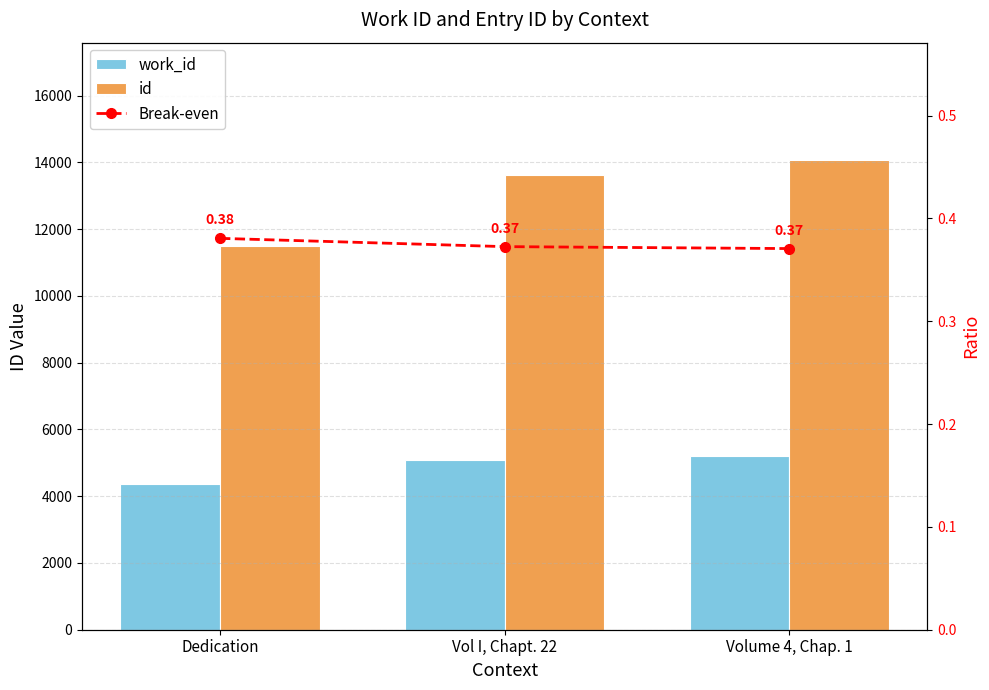

At which category does the chart reach its peak across all series?

Volume 4, Chap. 1